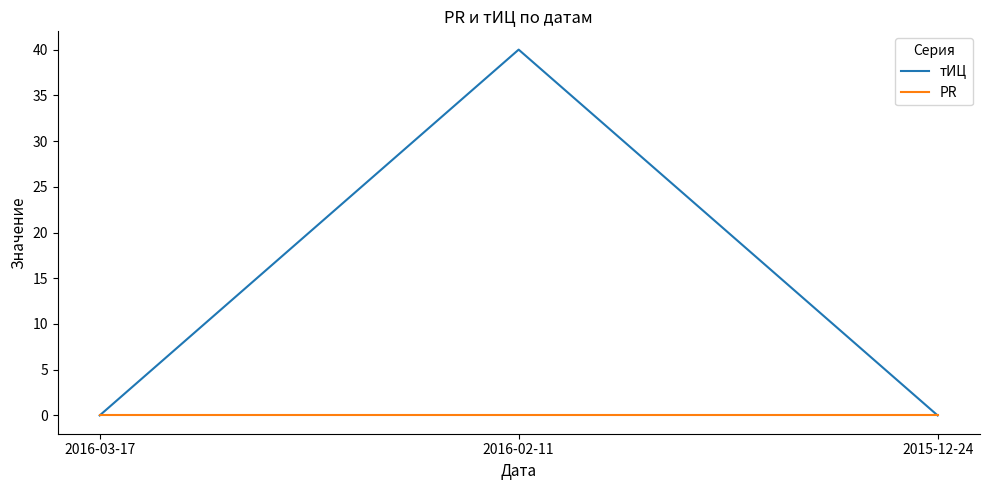

What is the maximum value shown in the chart?

40